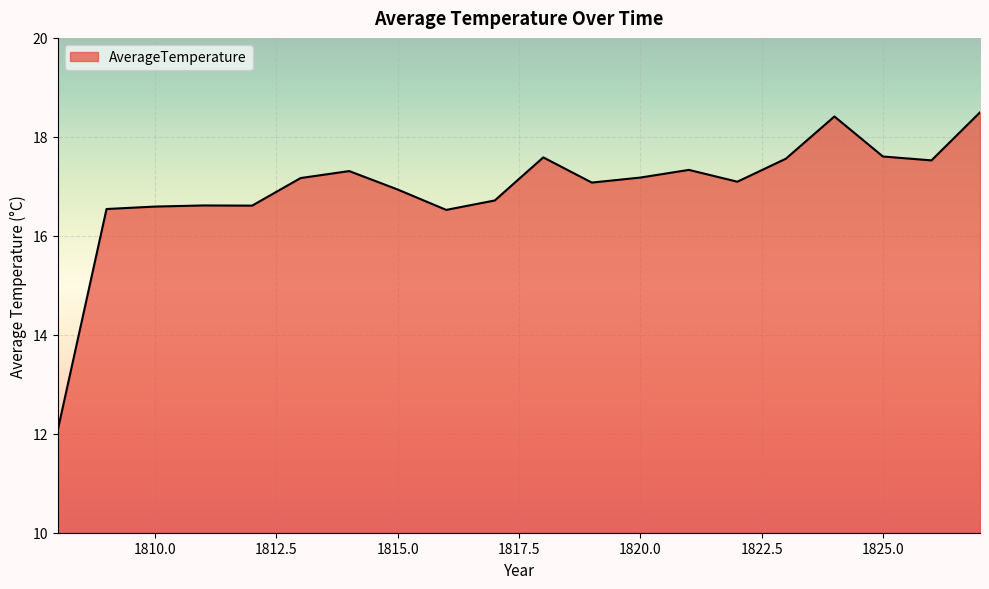

What is the difference between the maximum and minimum values?

6.4